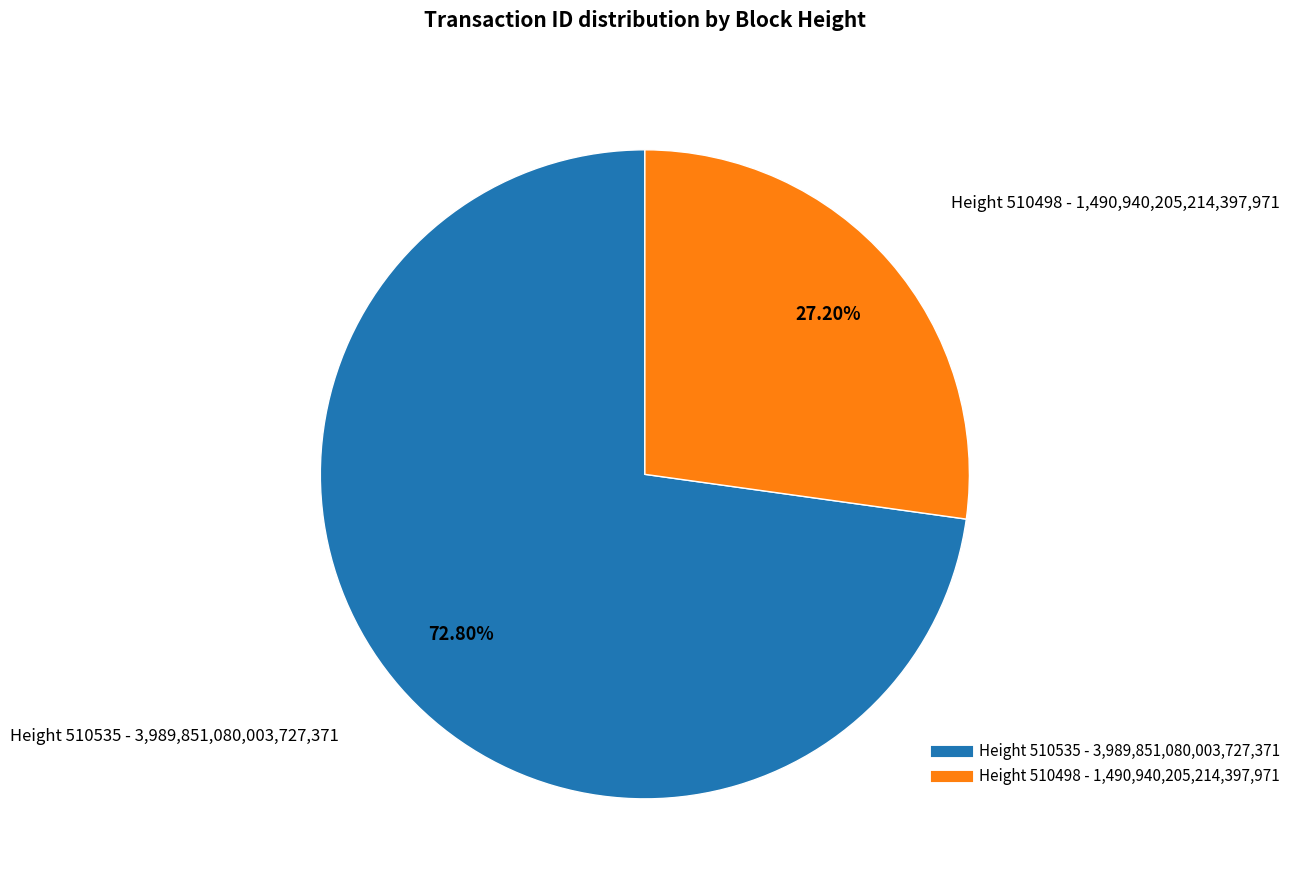

Does any single category account for the majority?

Yes